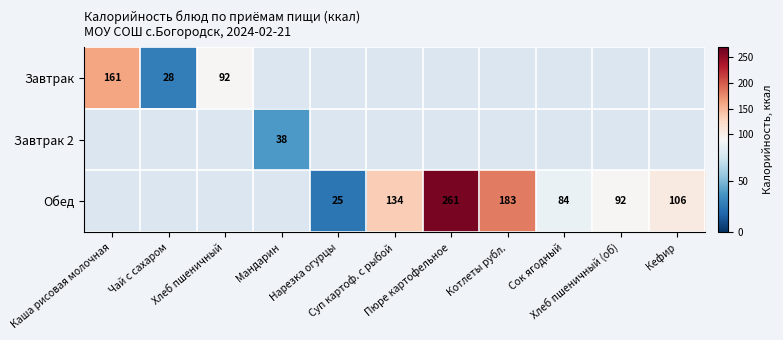

Read the Обед value at Суп картоф. с рыбой.

133.8